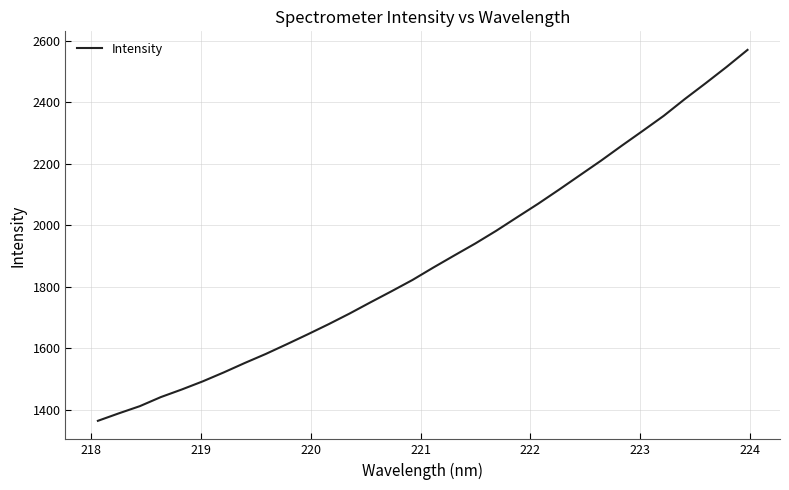

What is the smallest value displayed?

1363.5